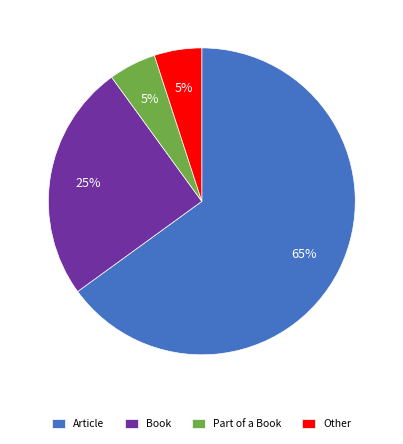

Which has a higher value, Other or Book?

Book